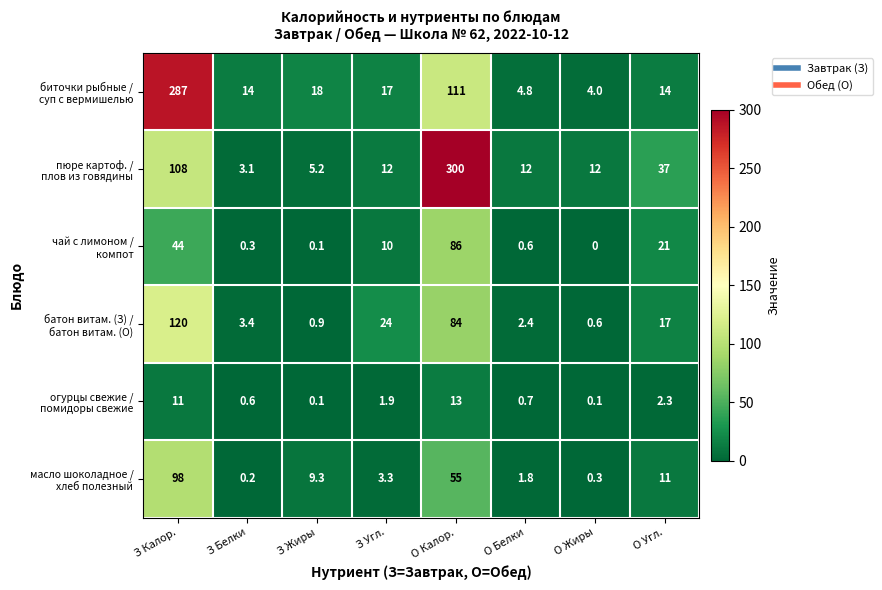

At which category is the sum across all series the highest?

З Калор.